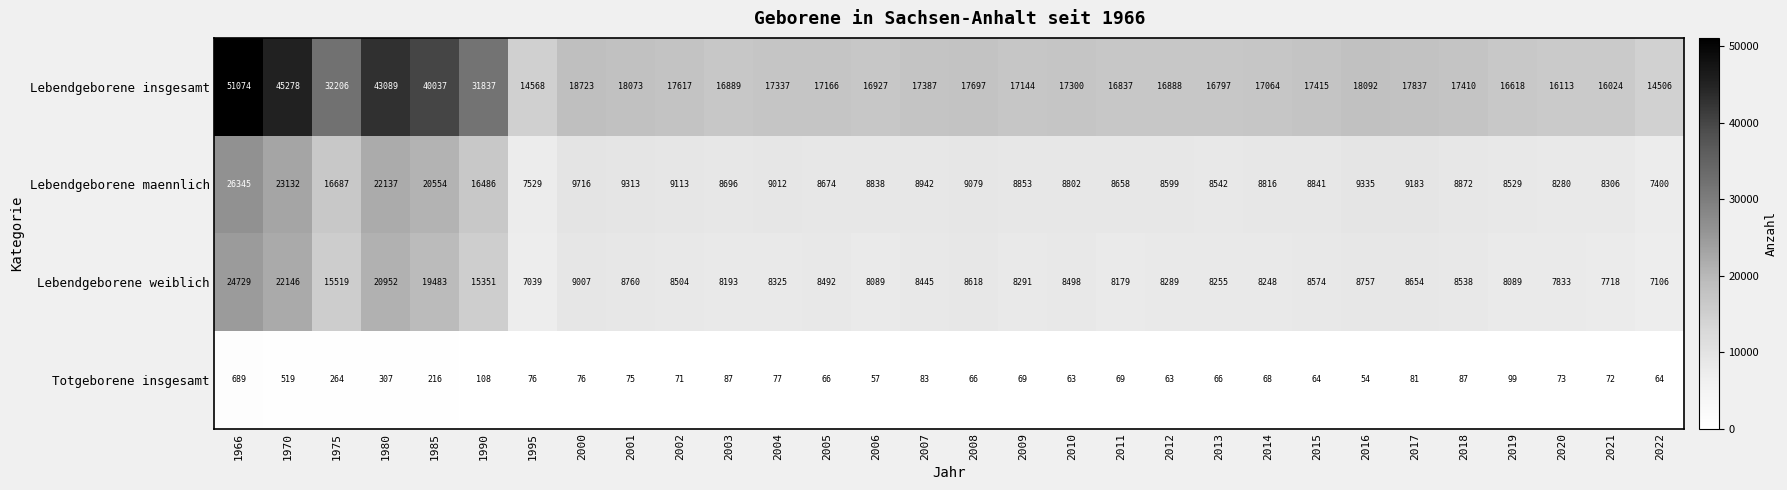

What is the total value across all series at 1995?

29212